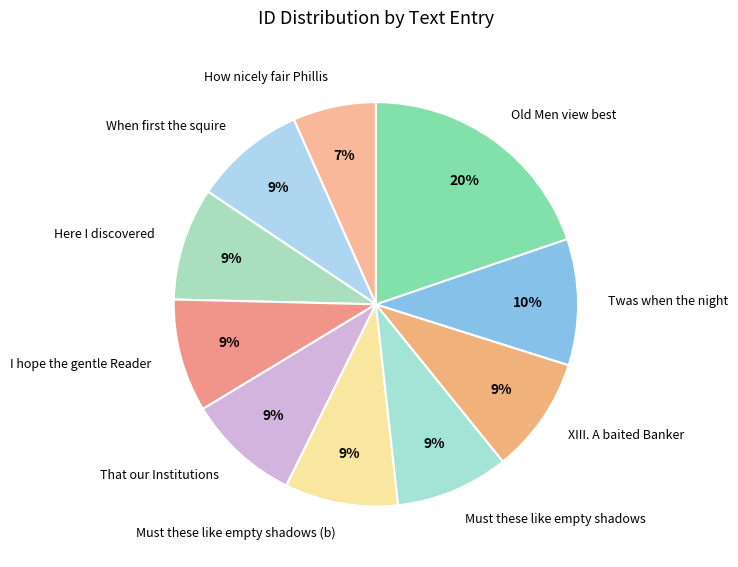

Count the number of slices in the pie.

10